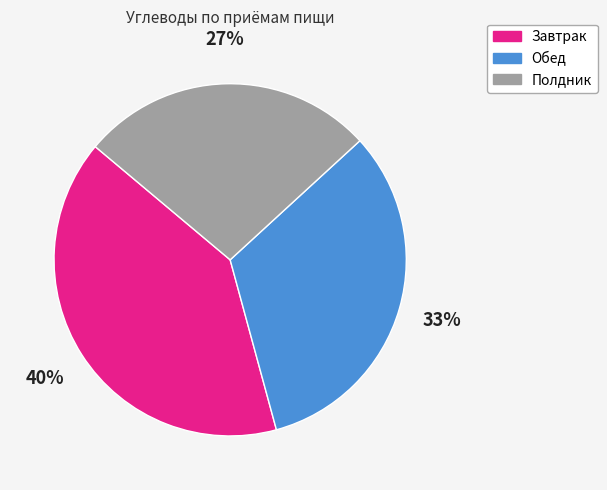

Is there a majority slice in this chart?

No